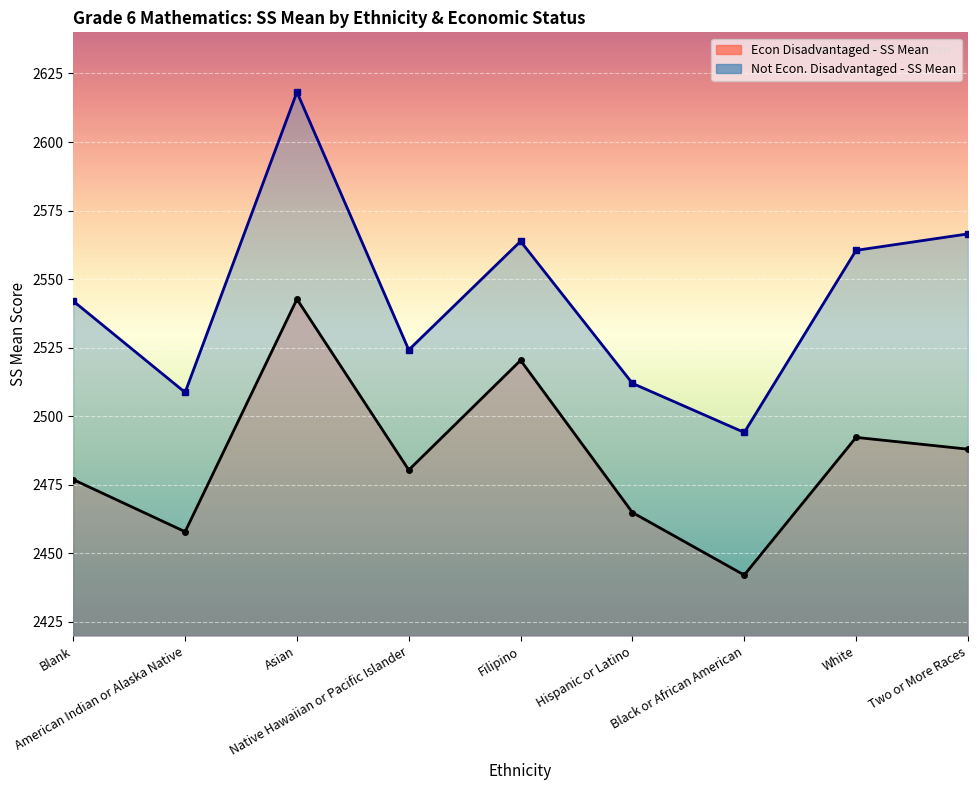

What is the difference between the Econ Disadv - SS Mean values at Black or African American and Native Hawaiian or Pacific Islander?

38.3